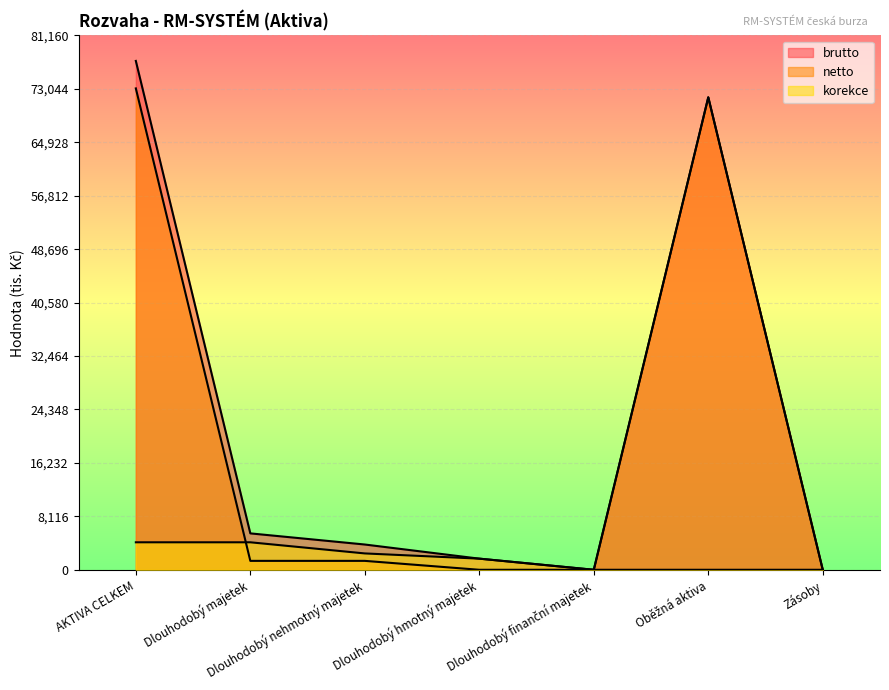

True or false: netto and brutto cross at least once.

False